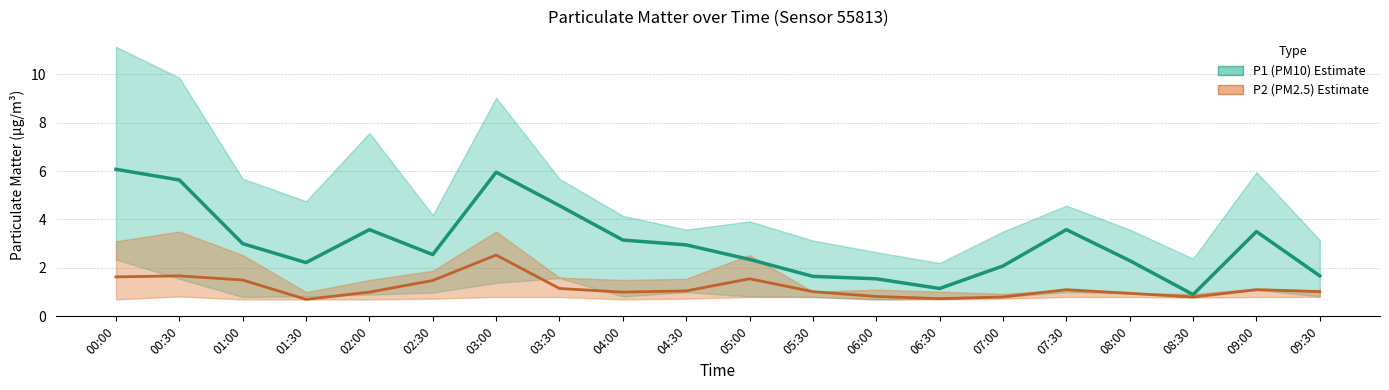

Between 00:30 and 05:30, which series saw the biggest shift?

P1 (PM10)